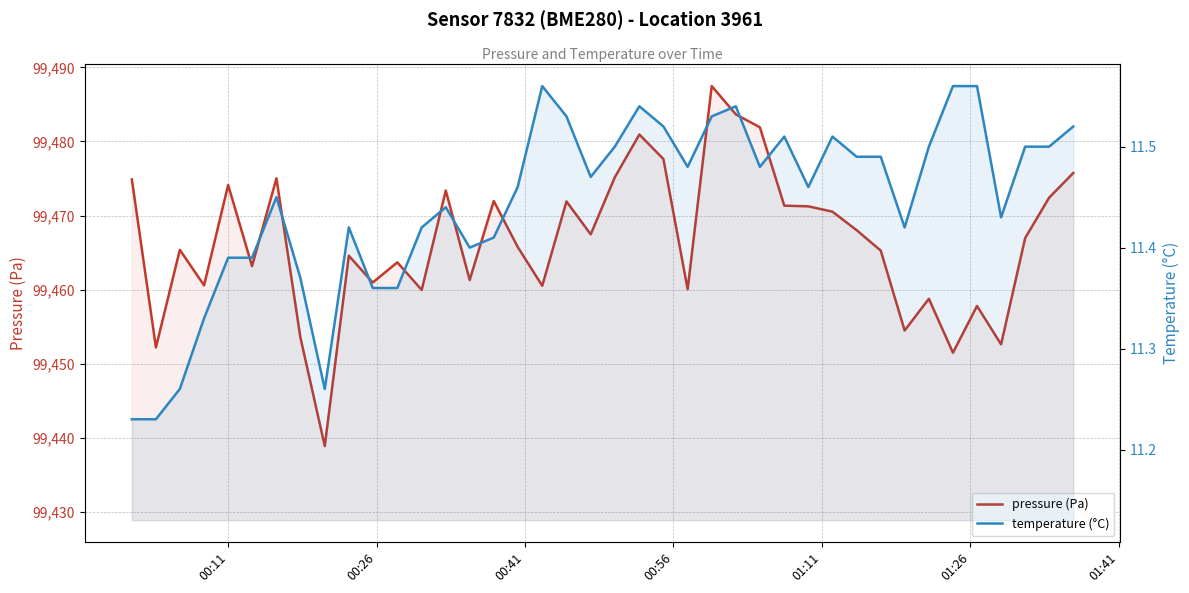

Where does the pressure (Pa) series first go above 99466?

00:11